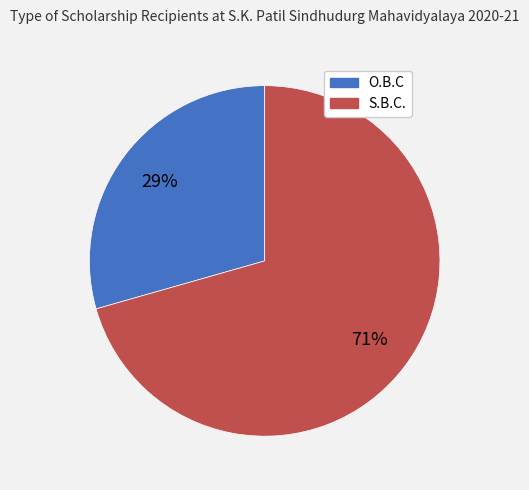

Which category has the biggest portion of the pie?

S.B.C.